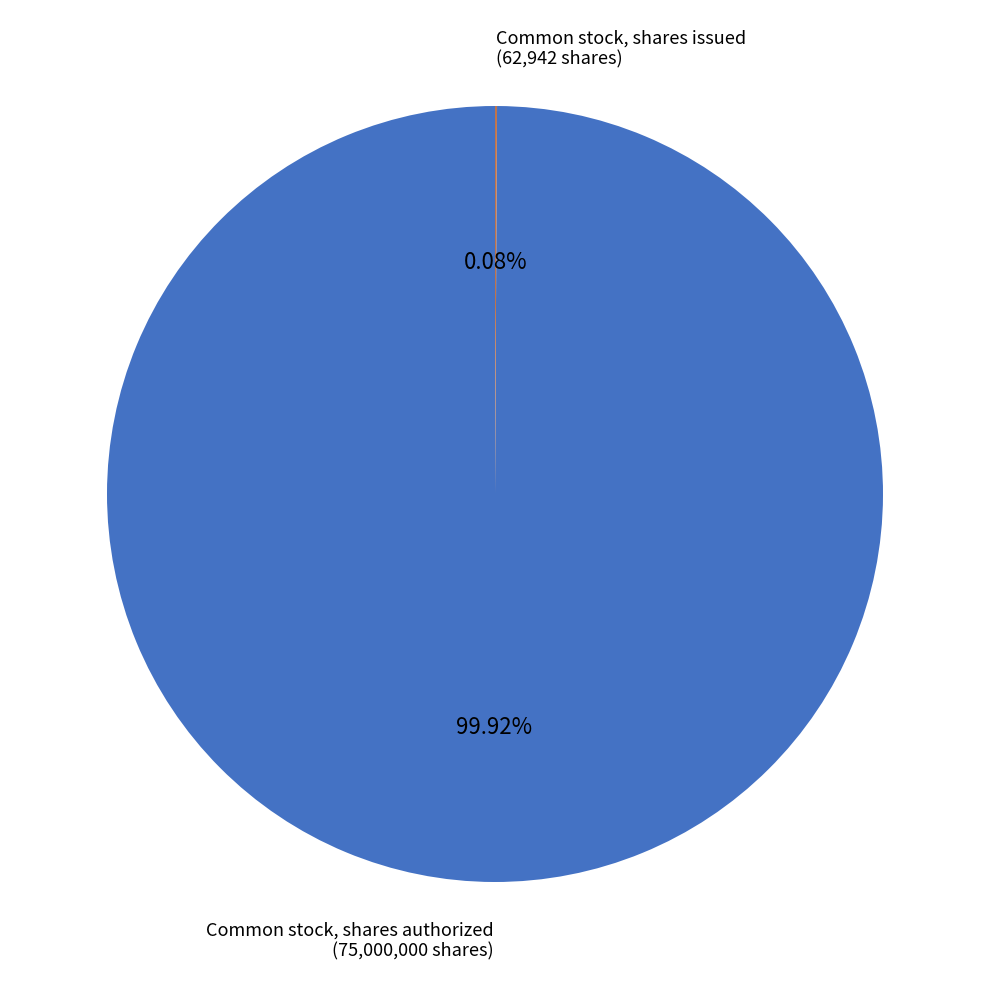

Does any single category account for the majority?

Yes